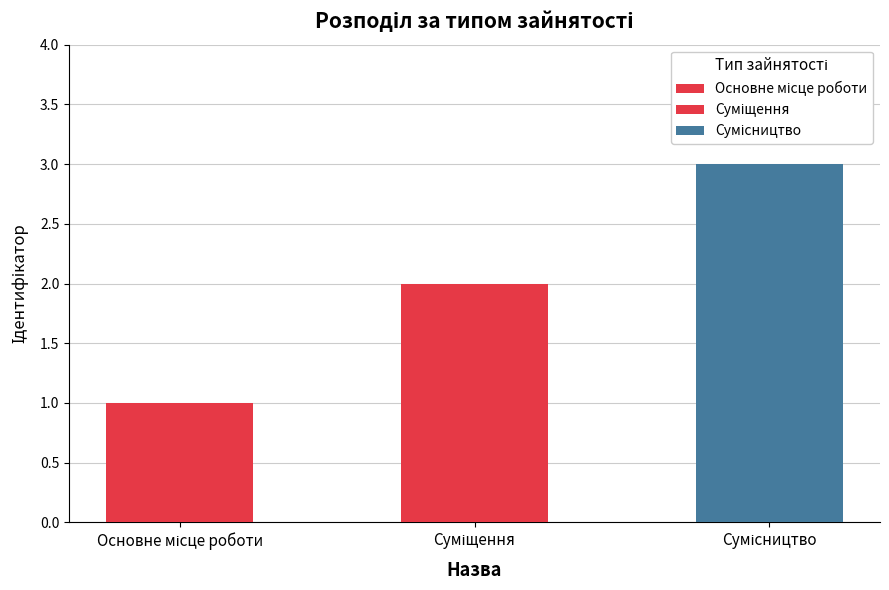

Rank the categories by value from highest to lowest.

Сумісництво, Суміщення, Основне місце роботи